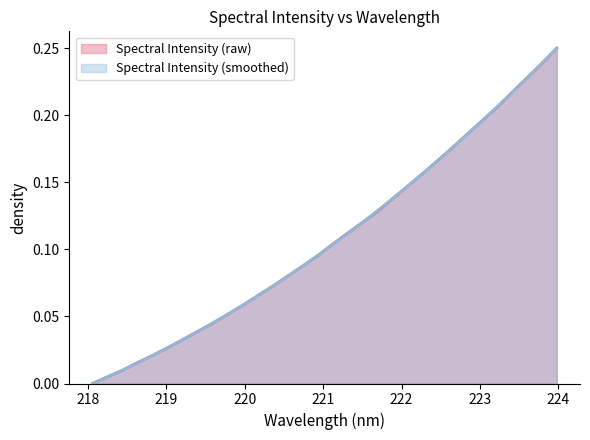

What is the sum of all values?

3.5